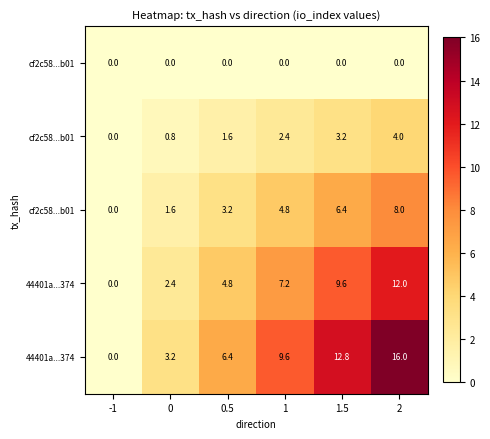

Which has a higher value, 1.5 or 0?

1.5